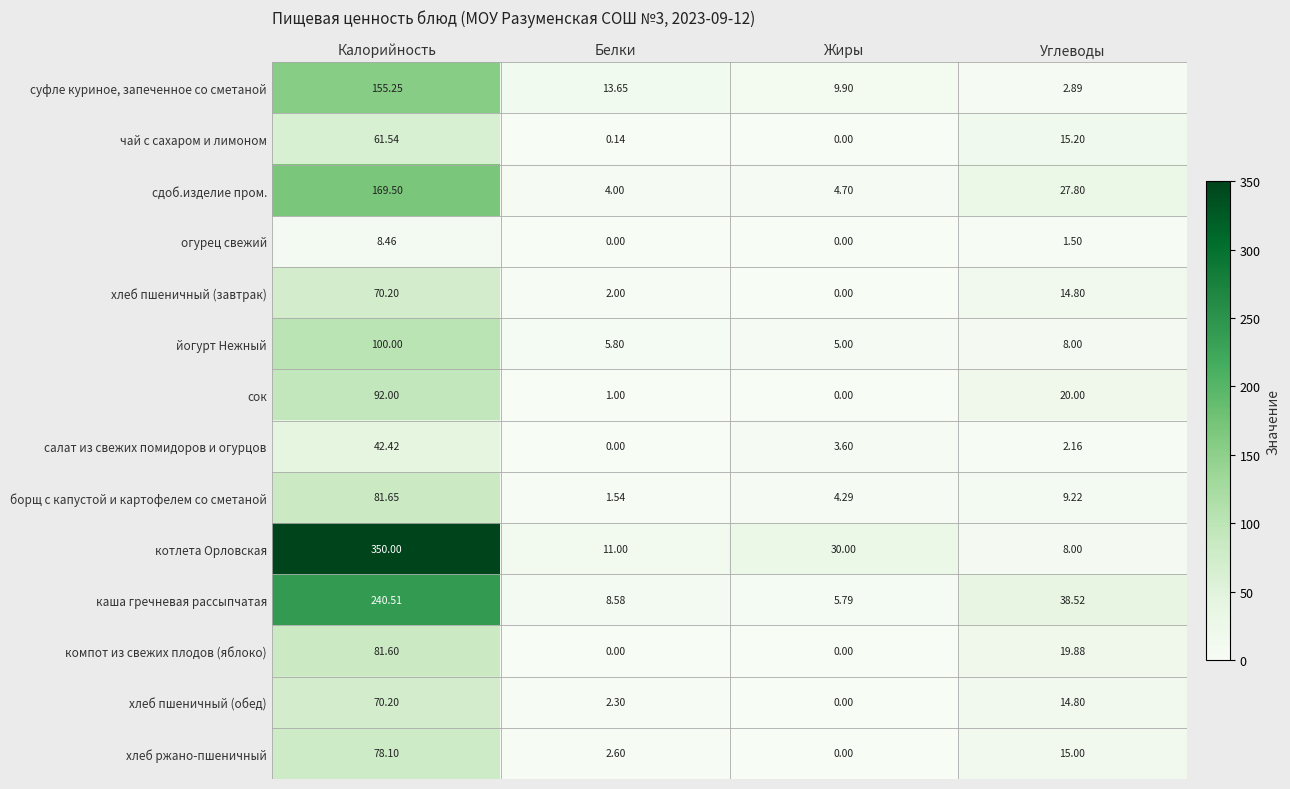

At which label does йогурт Нежный reach its peak?

Калорийность